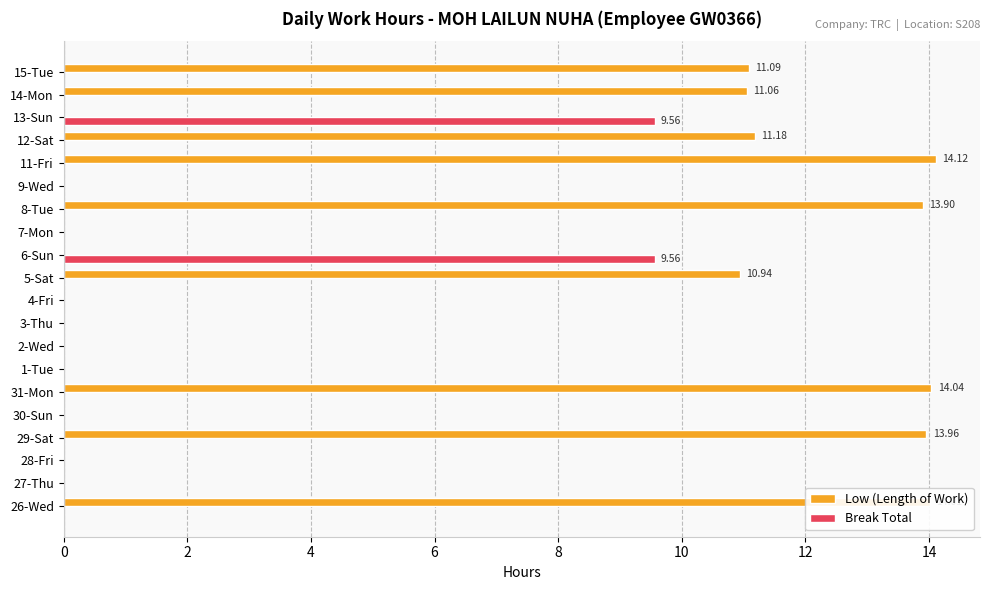

Between 28-Fri and 29-Sat, which series saw the biggest shift?

Low (Length of Work)